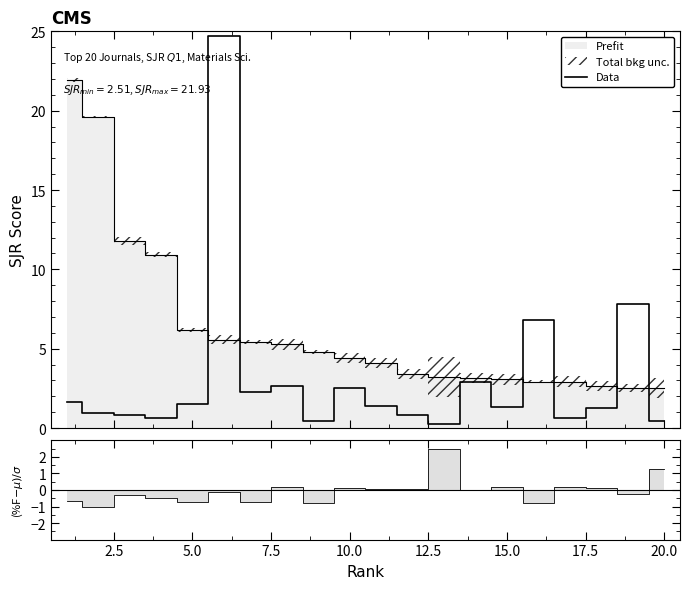

What is the maximum value shown in the chart?

24.7